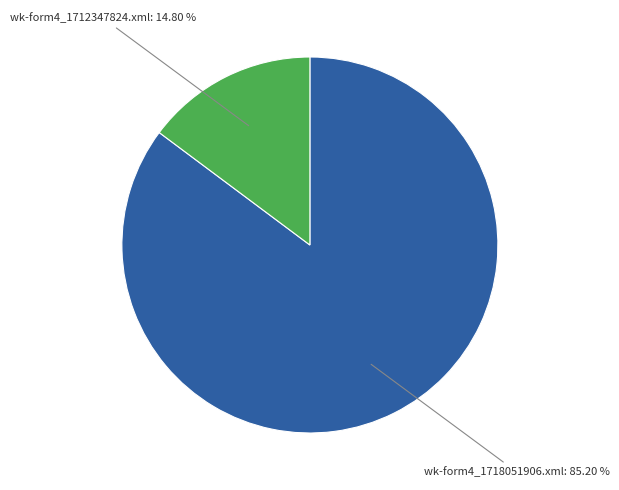

Does any single category account for the majority?

Yes